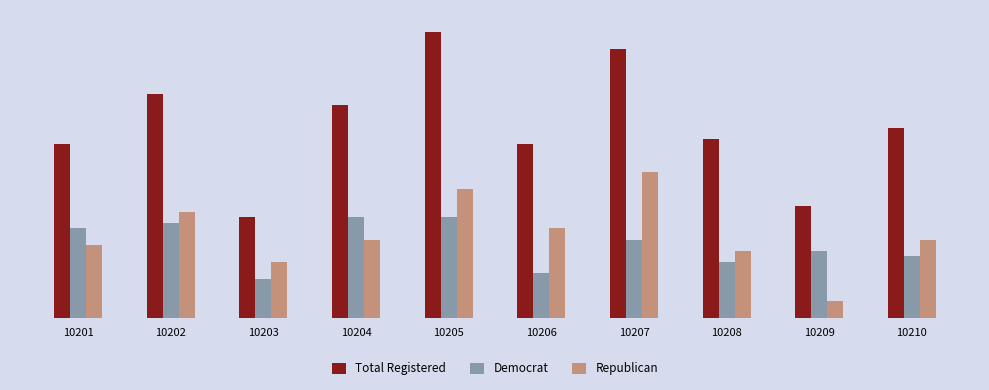

Rank the categories by Democrat value from lowest to highest.

10203, 10206, 10208, 10210, 10209, 10207, 10201, 10202, 10204, 10205